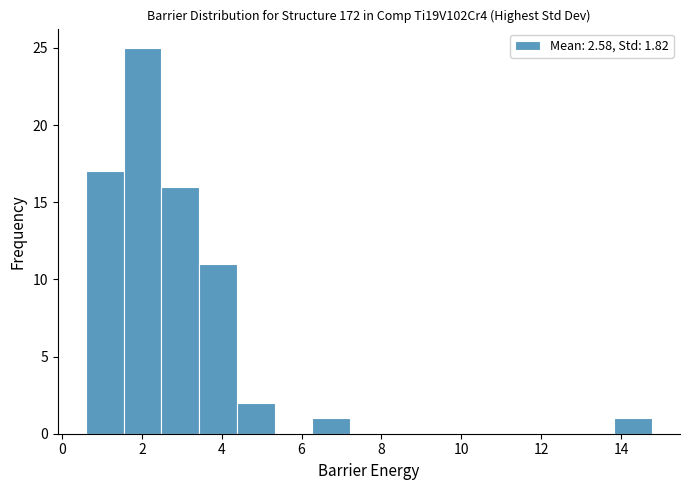

Reading left to right, list every bar in this chart as the range it spans on the x-axis followed by its height. Neither the bar edges nor the heights are printed on the chart, so give them approximately, as read against the axes.

0.6 to 1.6: 17
1.6 to 2.4: 25
2.4 to 3.4: 16
3.4 to 4.4: 11
4.4 to 5.4: 2
5.4 to 6.2: 0
6.2 to 7.2: 1
7.2 to 8.2: 0
8.2 to 9.2: 0
9.2 to 10.0: 0
10.0 to 11.0: 0
11.0 to 12.0: 0
12.0 to 12.8: 0
12.8 to 13.8: 0
13.8 to 14.8: 1